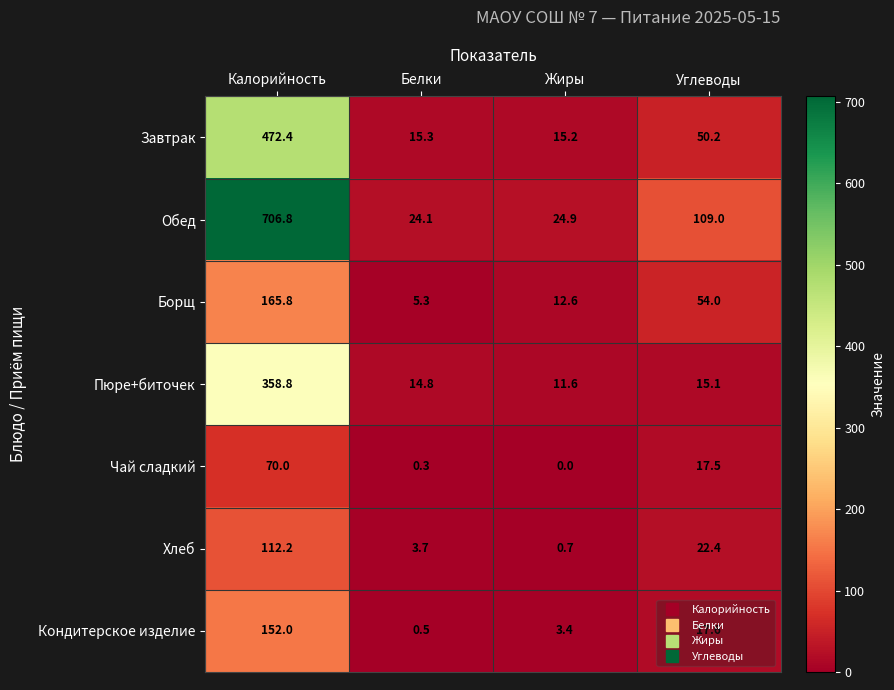

What is the sum of the Чай сладкий values at Калорийность and Жиры?

70.0